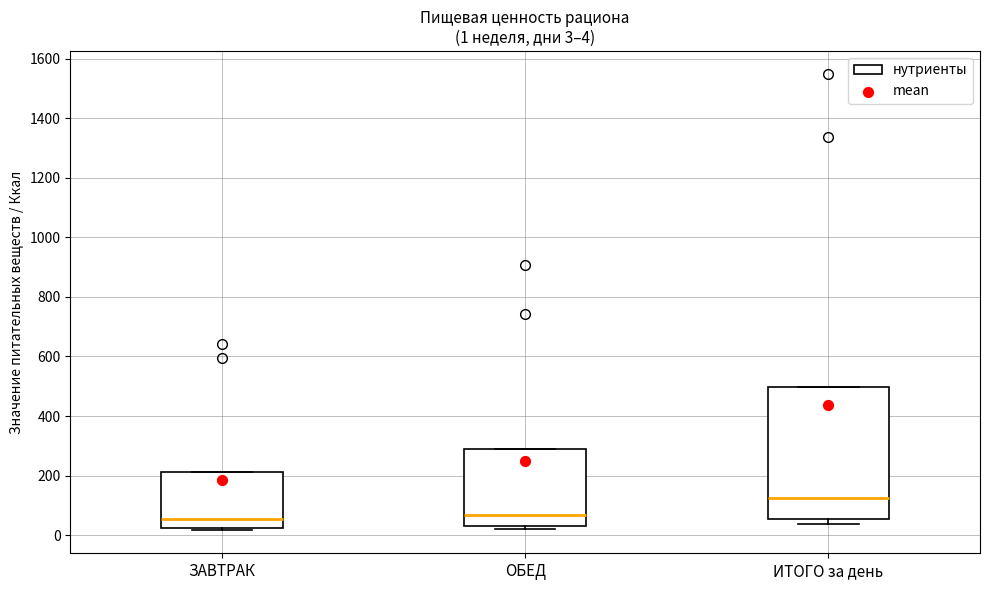

Comparing the boxes themselves (not the whiskers), which one is the tallest?

ИТОГО за день